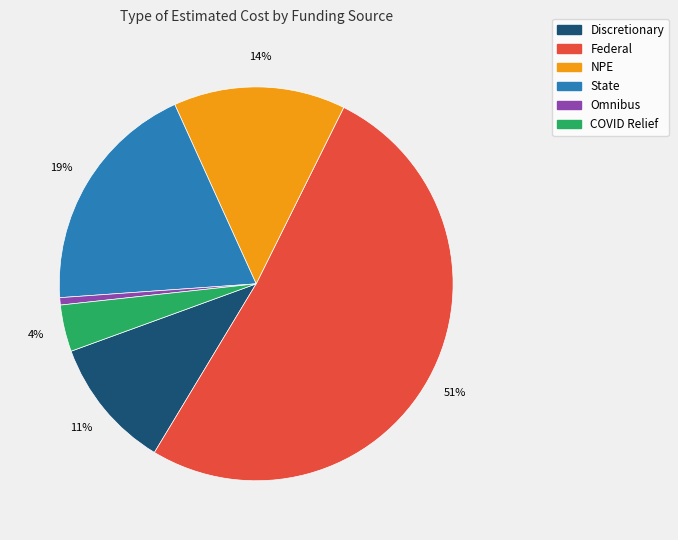

To the nearest percent, what portion does COVID Relief represent?

4%